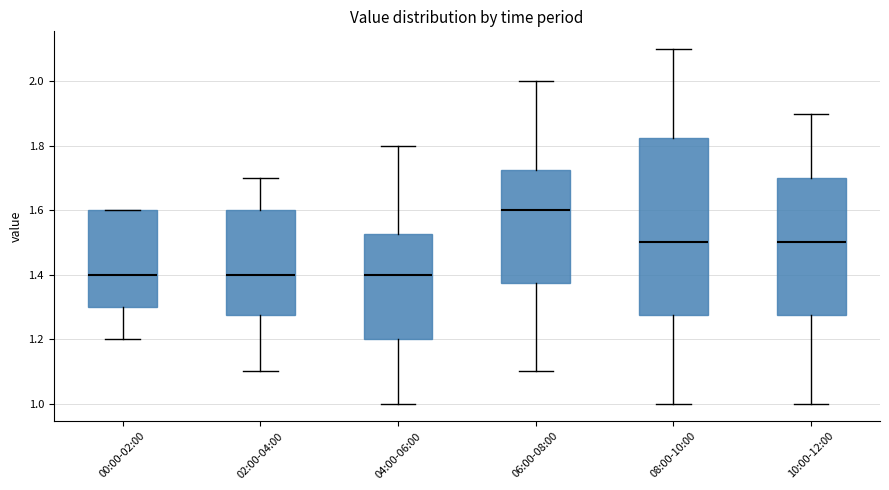

Reading left to right, transcribe this box plot: for each box, give where its median line is, the range the box spans, and where its two whiskers end, as read against the y-axis. The values are not printed on the chart, so give them approximately, as read against the axis.

00:00-02:00: median 1.40, box 1.30 to 1.60, whiskers 1.20 to 1.60
02:00-04:00: median 1.40, box 1.28 to 1.60, whiskers 1.10 to 1.70
04:00-06:00: median 1.40, box 1.20 to 1.52, whiskers 1.00 to 1.80
06:00-08:00: median 1.60, box 1.38 to 1.72, whiskers 1.10 to 2.00
08:00-10:00: median 1.50, box 1.28 to 1.82, whiskers 1.00 to 2.10
10:00-12:00: median 1.50, box 1.28 to 1.70, whiskers 1.00 to 1.90